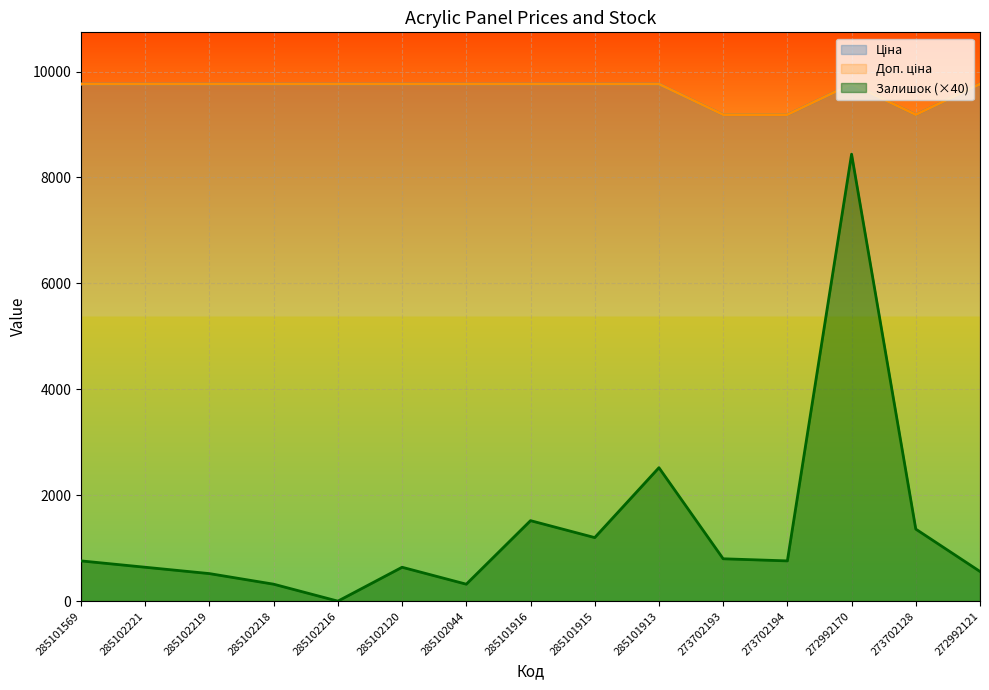

True or false: Ціна and Доп. ціна intersect in this chart.

False